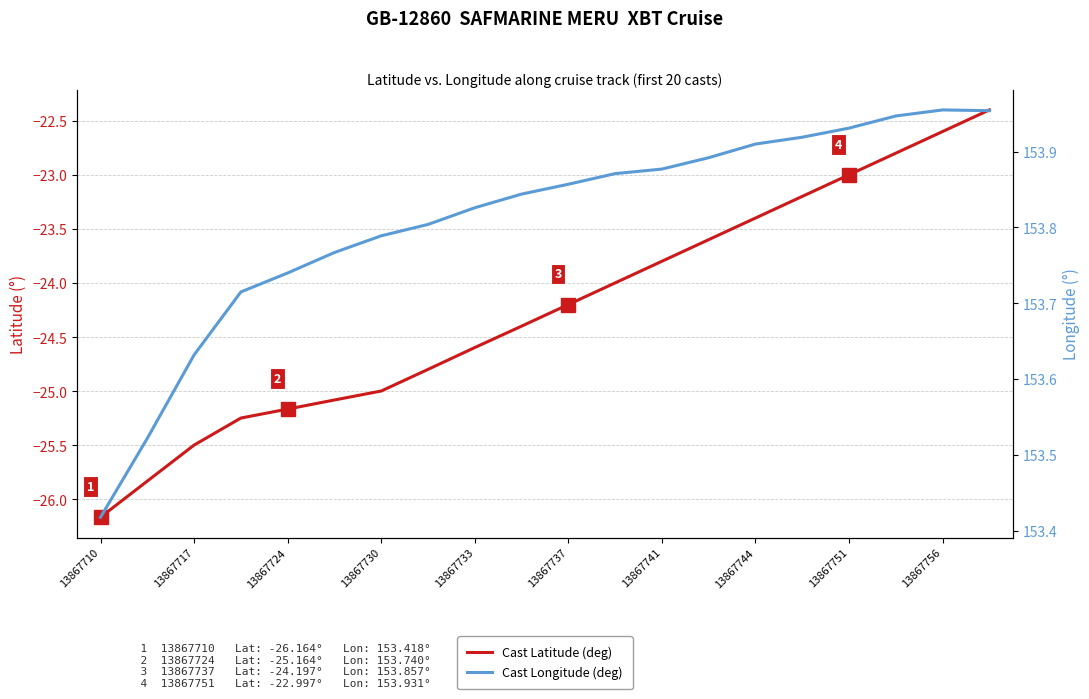

Does the chart display data point markers on the line(s)?

No